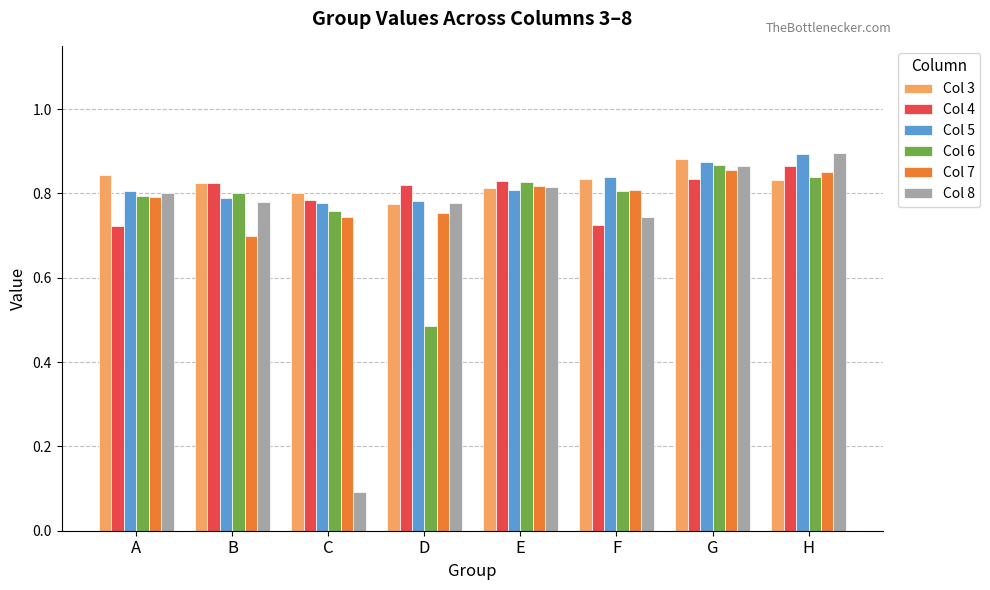

Which category has the lowest value across all series?

C